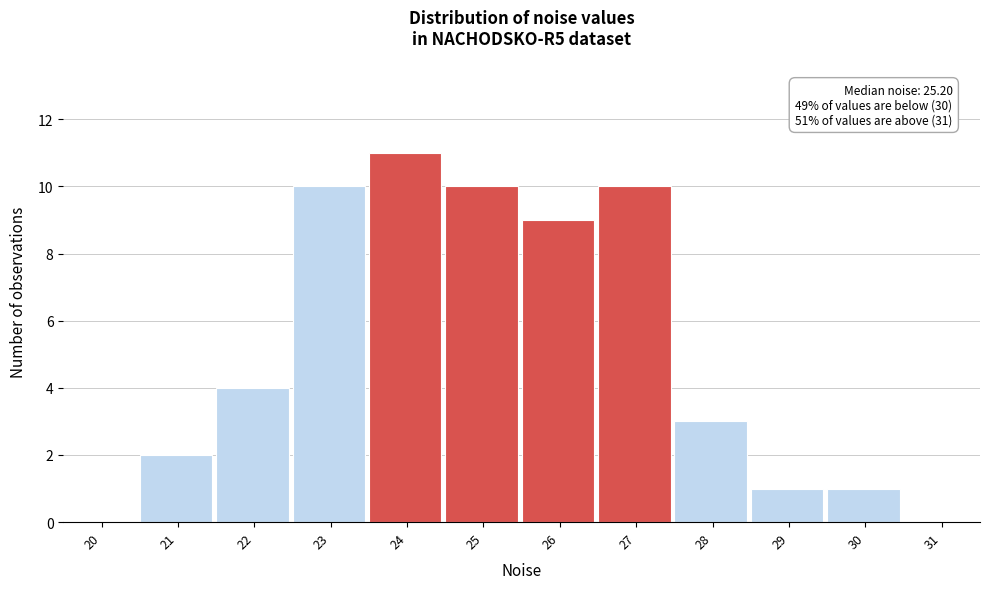

Reading left to right, extract all data points from this chart.

20=0	21=2	22=4	23=10	24=11	25=10	26=9	27=10	28=3	29=1	30=1	31=0